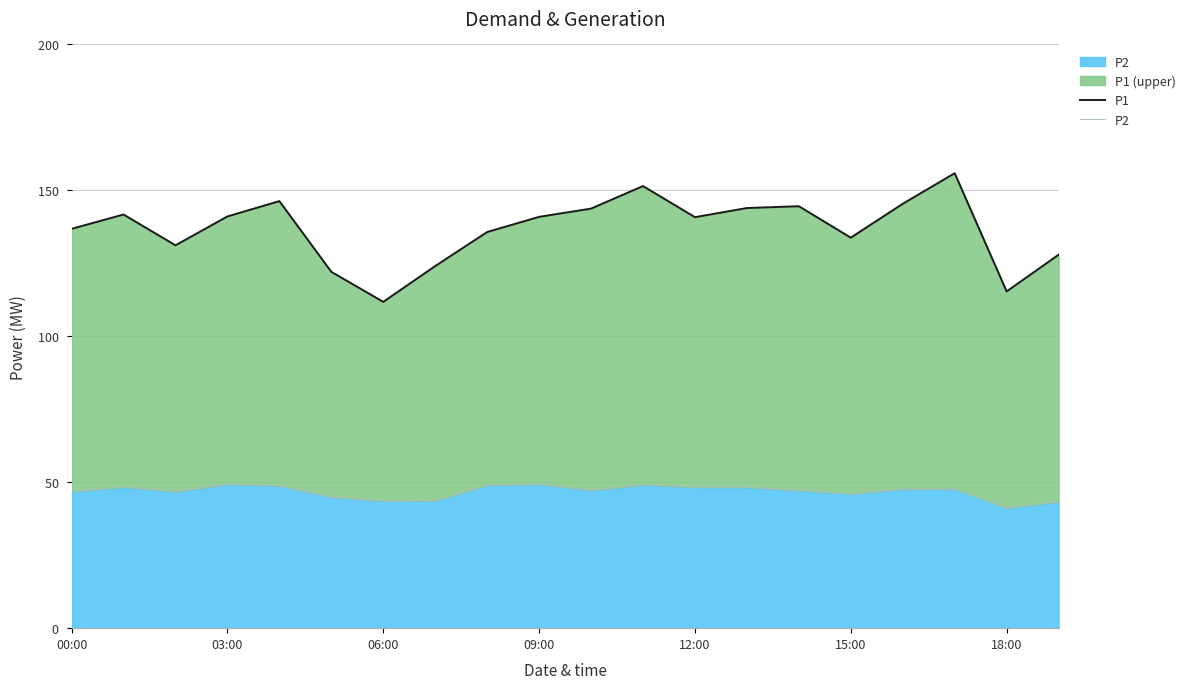

Between 06:00 and 00:00, which is larger?

00:00